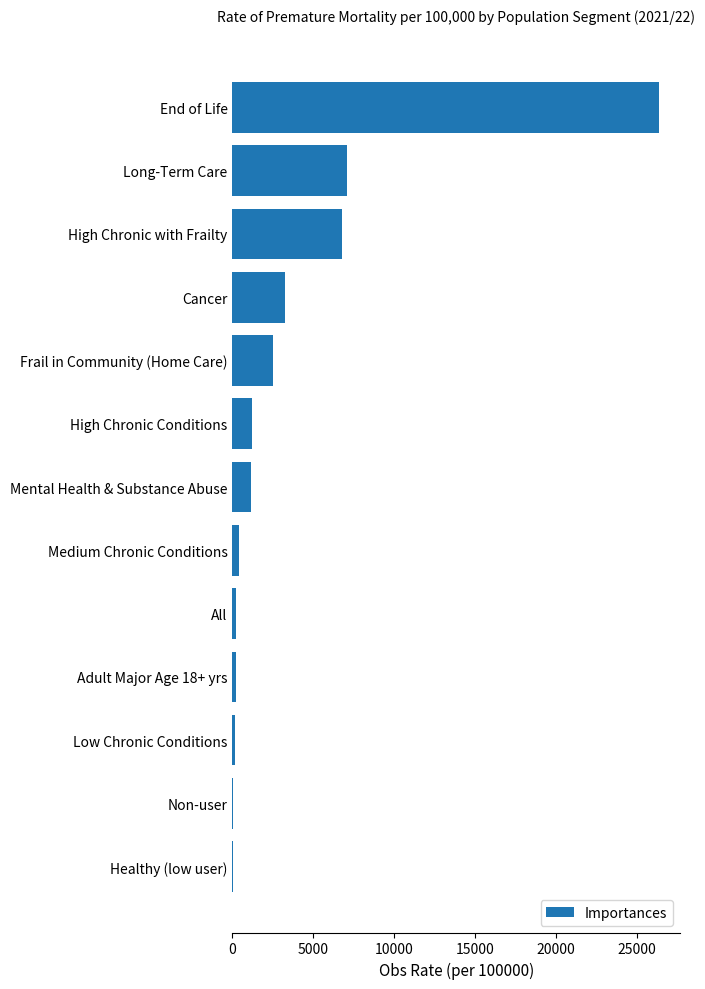

What is the sum of all values?

49537.8